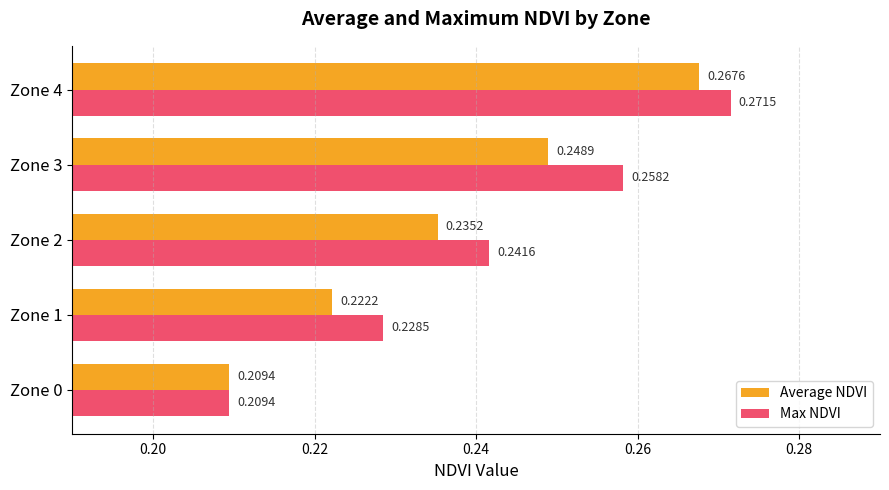

At which category is the sum across all series the highest?

Zone 4